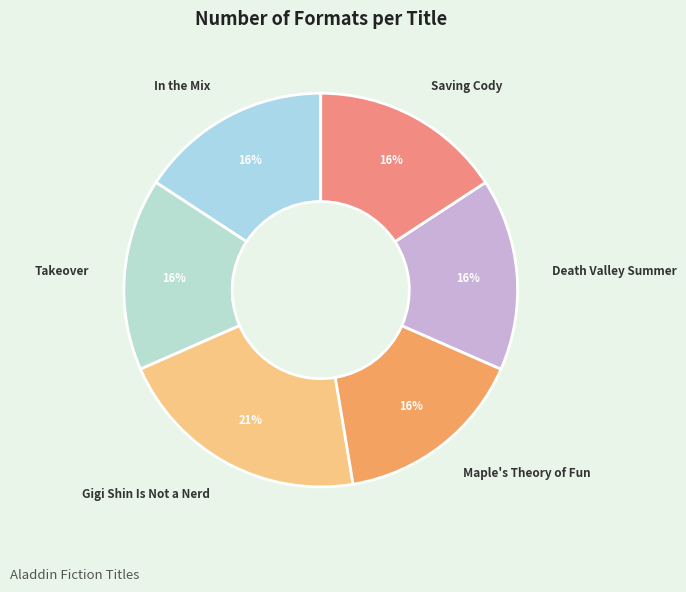

The Death Valley Summer slice represents 16% of the pie. True or false?

True